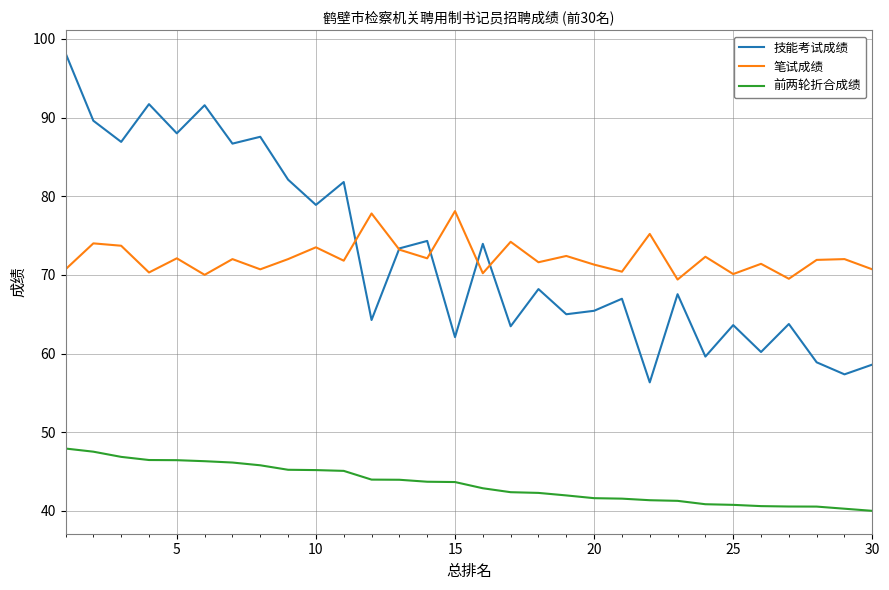

True or false: 前两轮折合成绩 and 技能考试成绩 intersect in this chart.

False